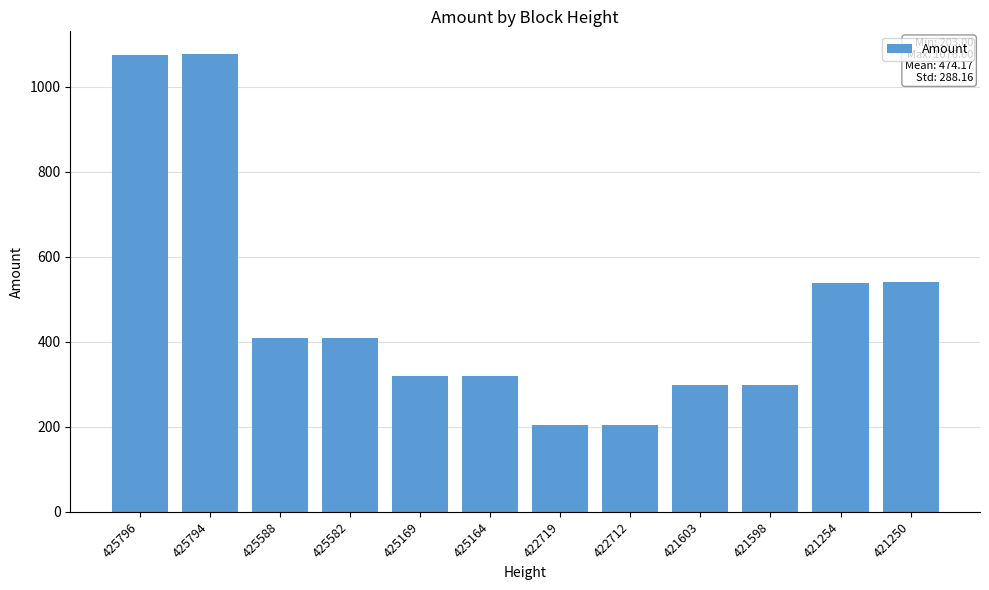

Which has a higher value, 425794 or 421603?

425794